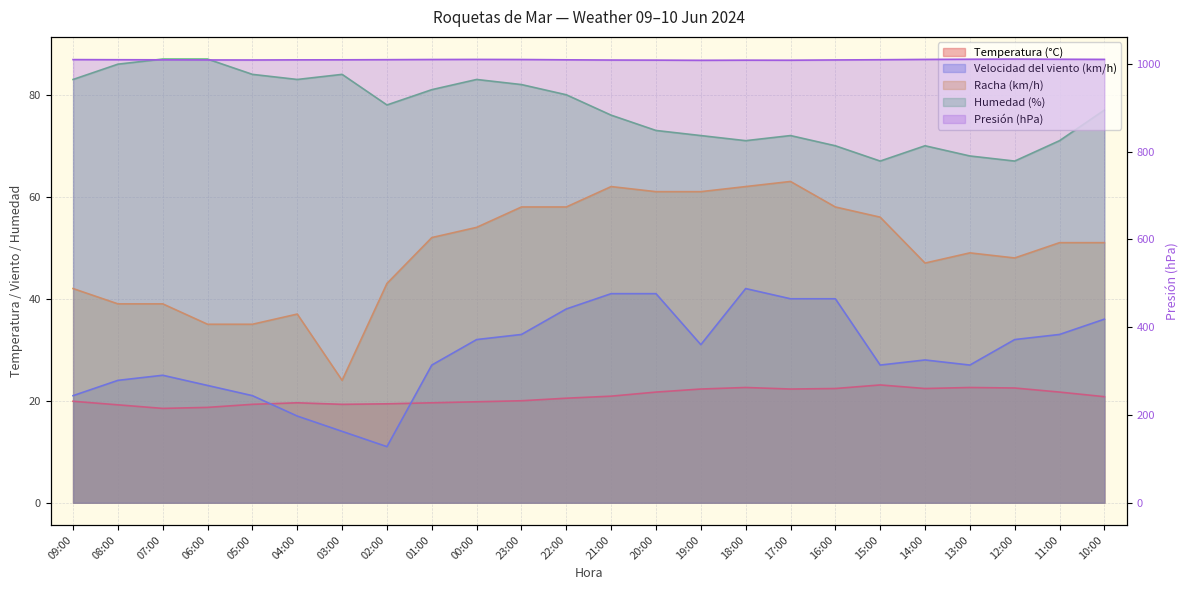

Reading left to right, extract all data points from this chart.

Temperatura (°C): 19.9	19.2	18.5	18.7	19.3	19.6	19.3	19.4	19.6	19.8	20.0	20.5	20.9	21.7	22.3	22.6	22.3	22.4	23.1	22.4	22.6	22.5	21.7	20.8
Velocidad del viento (km/h): 21.0	24.0	25.0	23.0	21.0	17.0	14.0	11.0	27.0	32.0	33.0	38.0	41.0	41.0	31.0	42.0	40.0	40.0	27.0	28.0	27.0	32.0	33.0	36.0
Racha (km/h): 42.0	39.0	39.0	35.0	35.0	37.0	24.0	43.0	52.0	54.0	58.0	58.0	62.0	61.0	61.0	62.0	63.0	58.0	56.0	47.0	49.0	48.0	51.0	51.0
Humedad (%): 83.0	86.0	87.0	87.0	84.0	83.0	84.0	78.0	81.0	83.0	82.0	80.0	76.0	73.0	72.0	71.0	72.0	70.0	67.0	70.0	68.0	67.0	71.0	77.0
Presión (hPa): 1009.9	1009.6	1009.4	1009.1	1009.0	1009.3	1009.4	1009.7	1010.1	1010.3	1010.1	1009.4	1008.9	1008.7	1008.3	1008.6	1008.5	1009.1	1009.6	1010.3	1010.7	1011.1	1010.7	1010.4